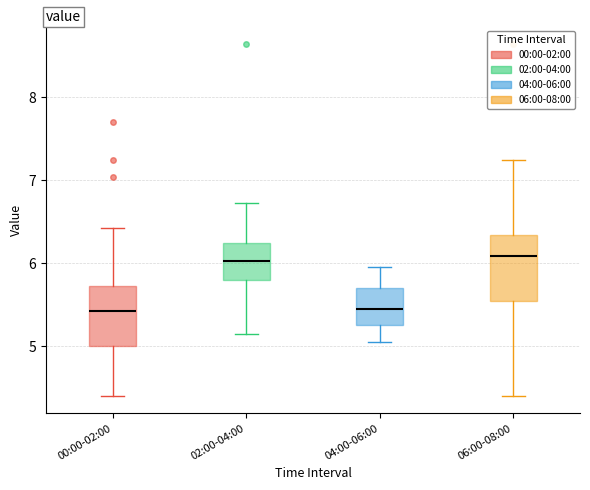

Reading left to right, read every box against the y-axis: the position of its median line, the range the box covers, and the ends of its whiskers. The values are not printed on the chart, so give them approximately, as read against the axis.

00:00-02:00: median 5.4, box 5.0 to 5.7, whiskers 4.4 to 6.4
02:00-04:00: median 6.0, box 5.8 to 6.2, whiskers 5.1 to 6.7
04:00-06:00: median 5.5, box 5.3 to 5.7, whiskers 5.1 to 6.0
06:00-08:00: median 6.1, box 5.5 to 6.3, whiskers 4.4 to 7.2